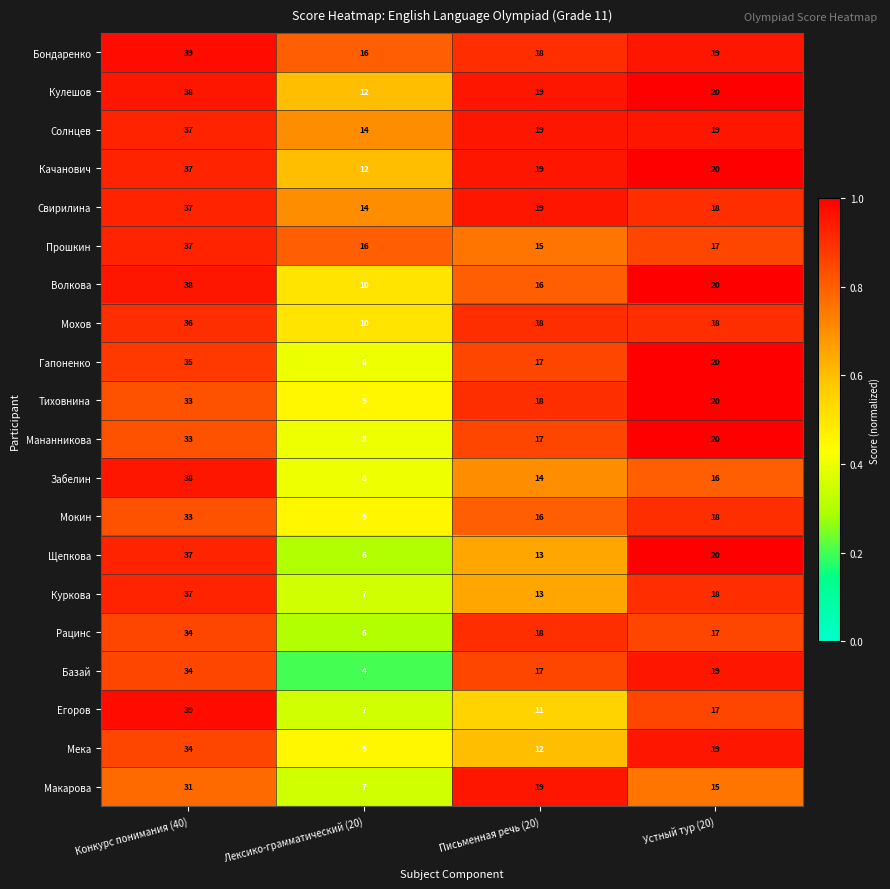

Which series has the largest range (max minus min)?

Егоров